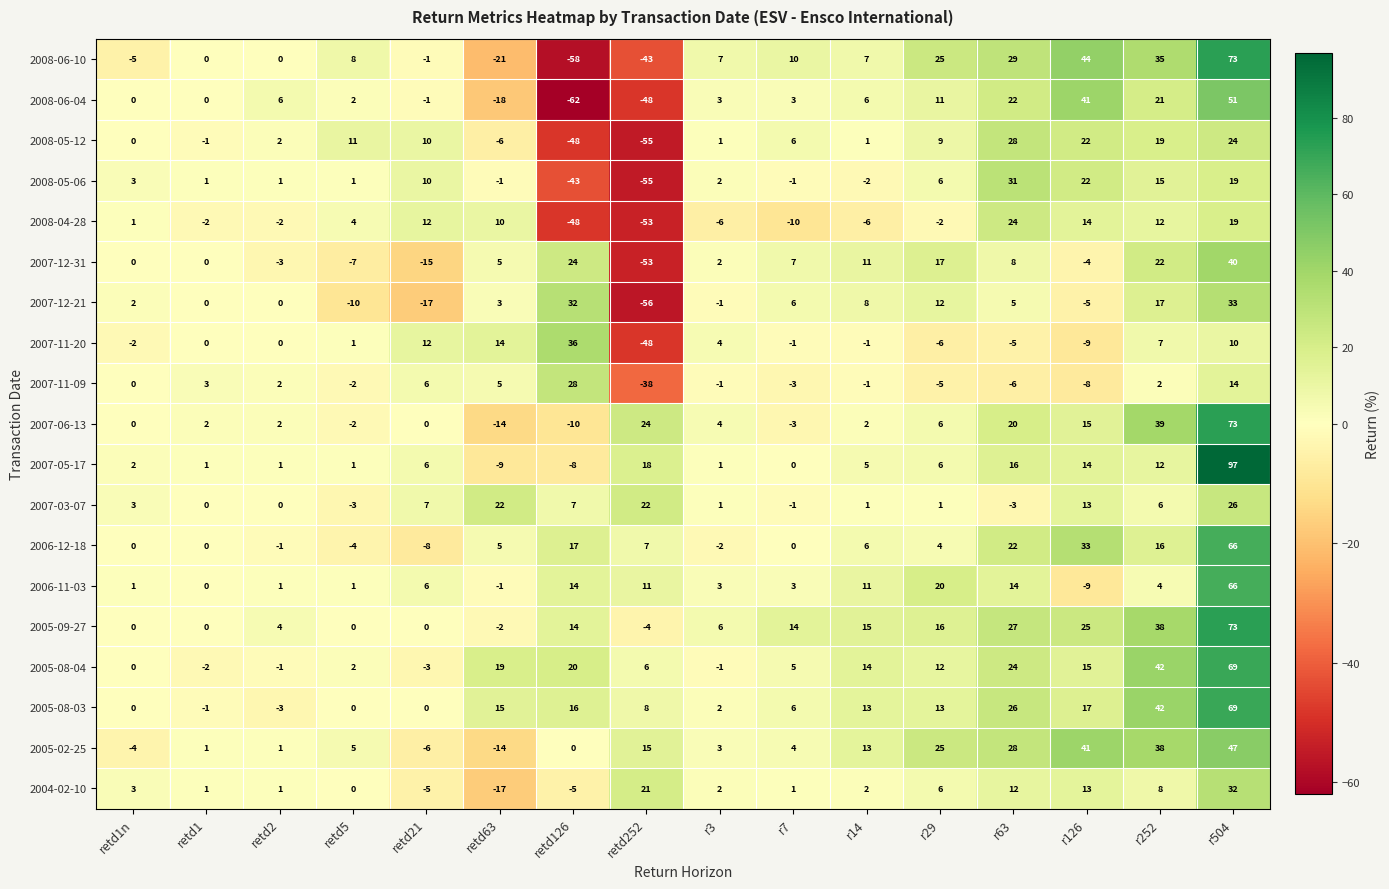

The value of 2007-05-17 at r63 is 4. True or false?

False